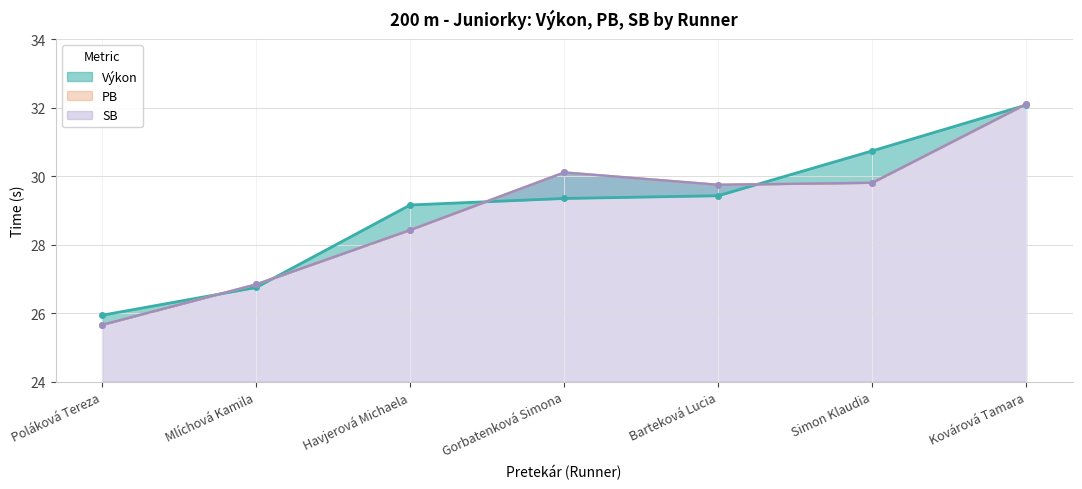

Count the number of categories in the chart.

7